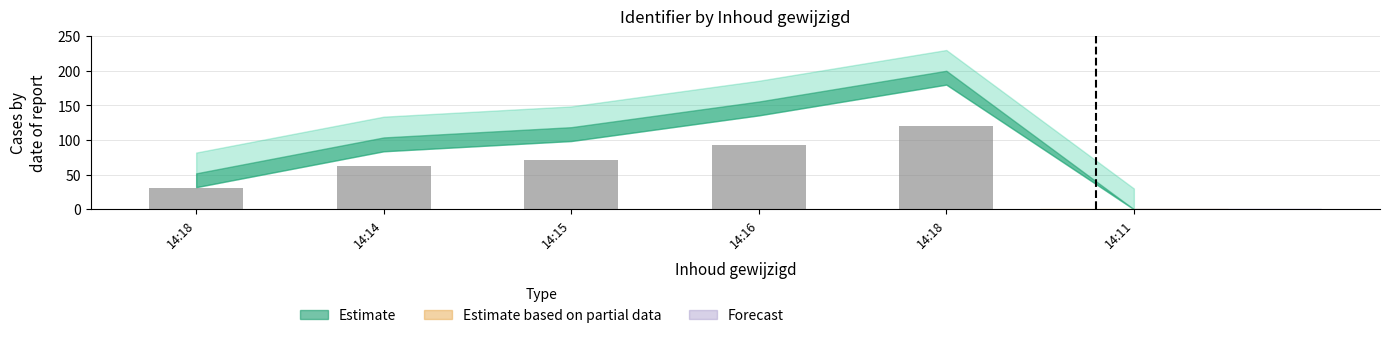

What is the greatest value displayed?

120.0